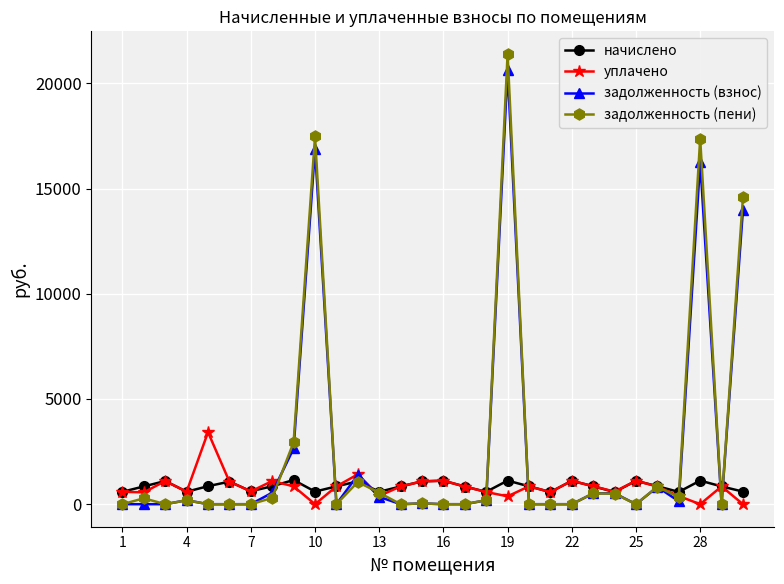

Which series has the largest range (max minus min)?

задолженность (пени)